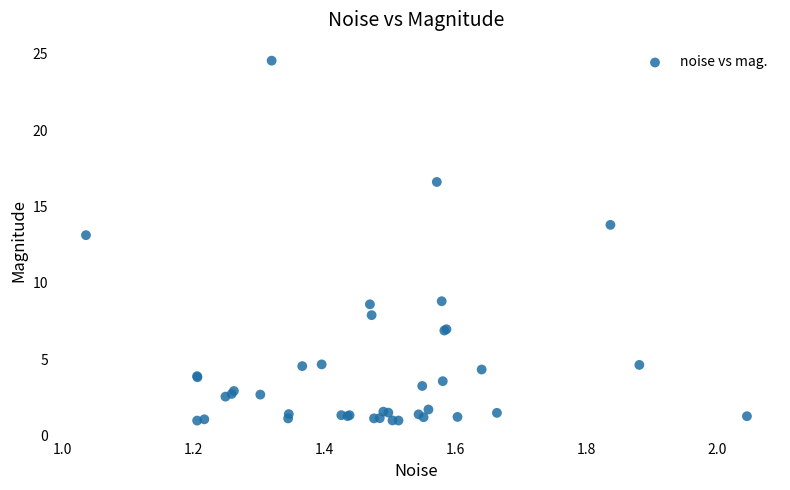

What Y value in the scatter plot is closest to 12?

13.1